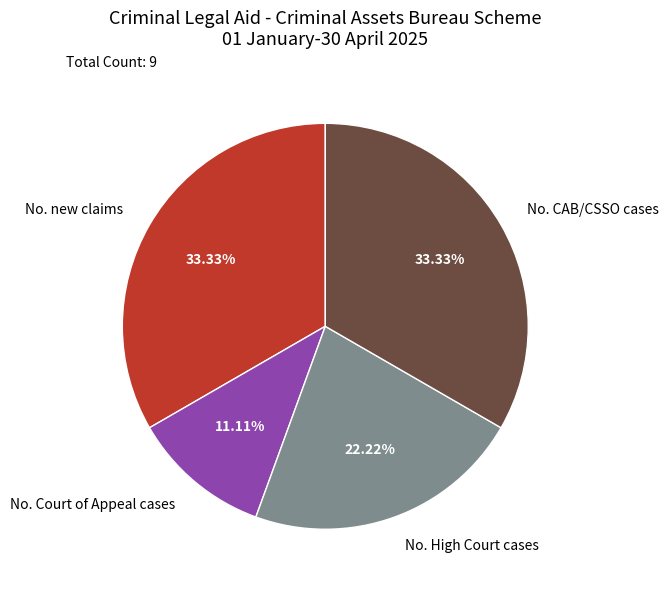

Count the number of slices in the pie.

4